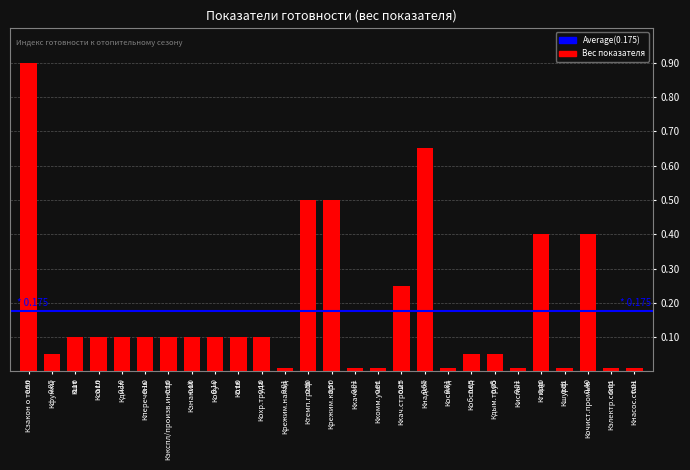

What is the difference between the second highest and minimum values?

0.6